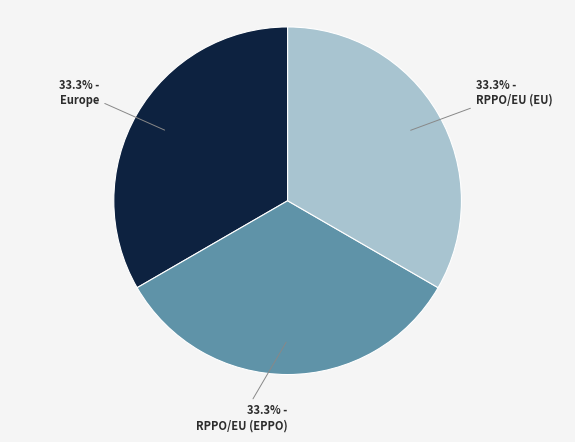

Does any single category account for the majority?

No